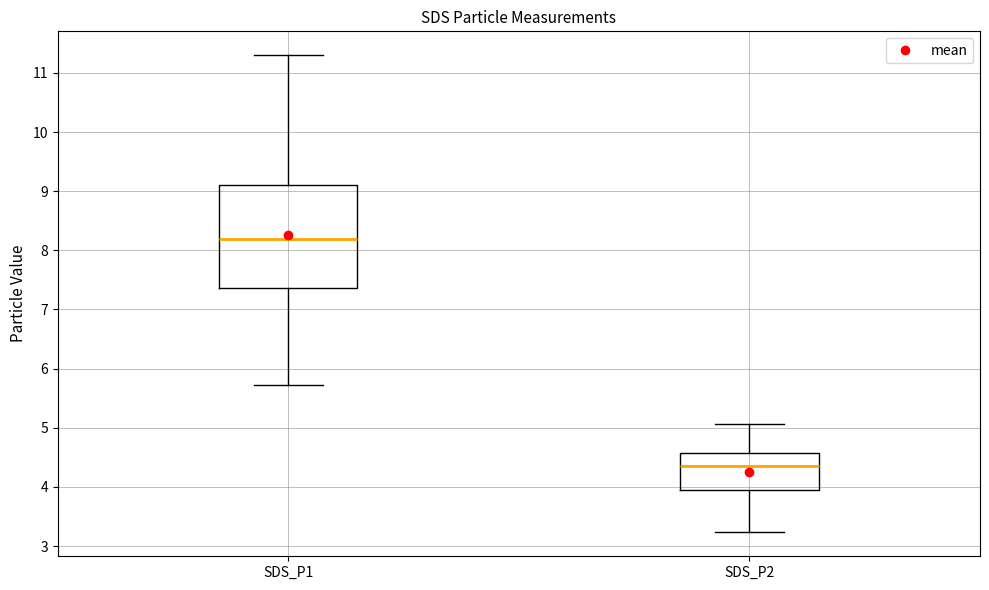

Reading left to right, transcribe this box plot: for each box, give where its median line is, the range the box spans, and where its two whiskers end, as read against the y-axis. The values are not printed on the chart, so give them approximately, as read against the axis.

SDS_P1: median 8.2, box 7.4 to 9.1, whiskers 5.7 to 11.3
SDS_P2: median 4.4, box 3.9 to 4.6, whiskers 3.2 to 5.1